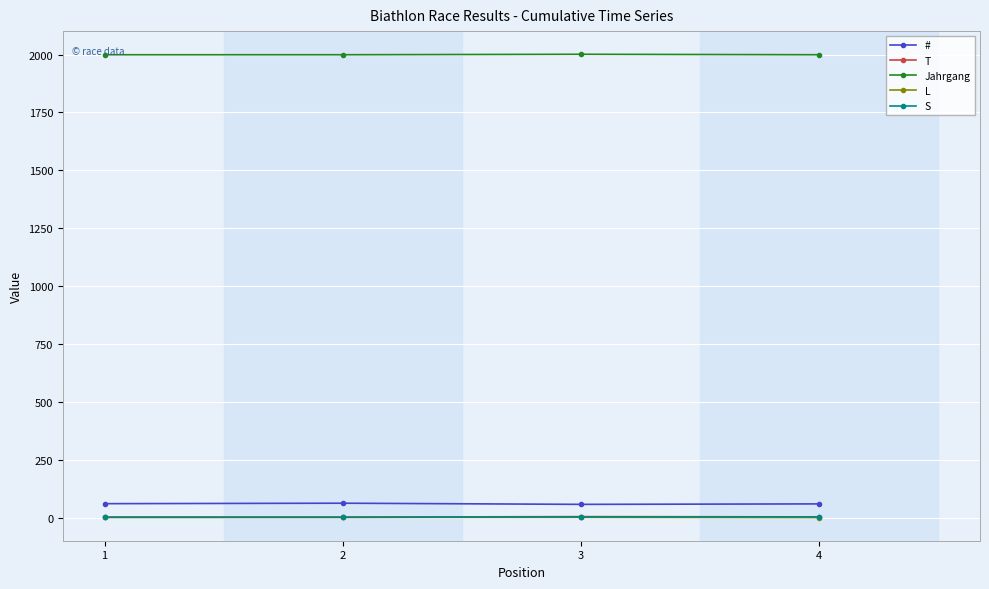

True or false: Jahrgang has more than 1 interior local peaks.

False